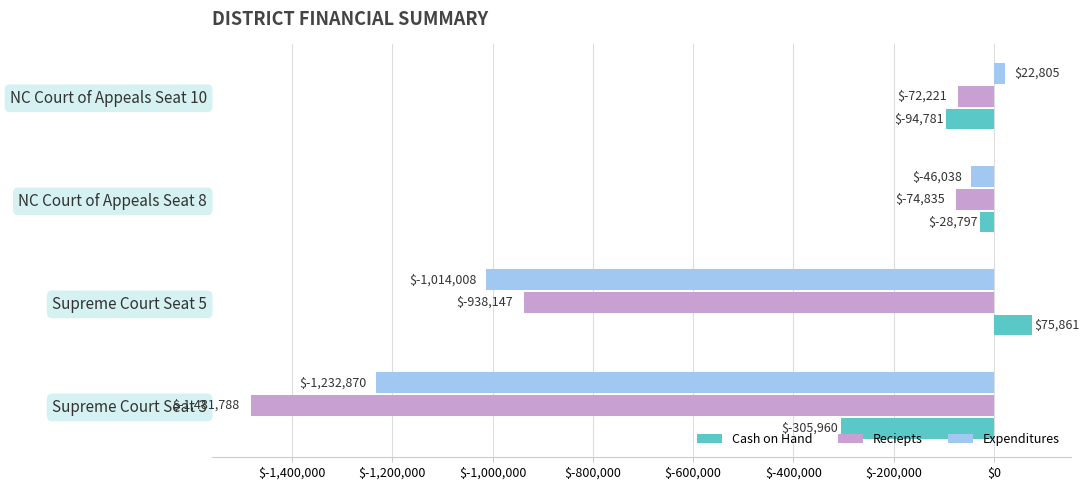

What is the difference between the maximum and second lowest values in the Expenditures series?

1036813.4